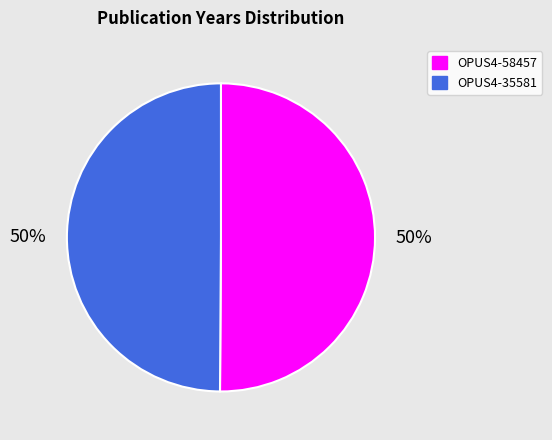

Approximately how many times larger is the value at OPUS4-35581 compared to OPUS4-58457?

1.0